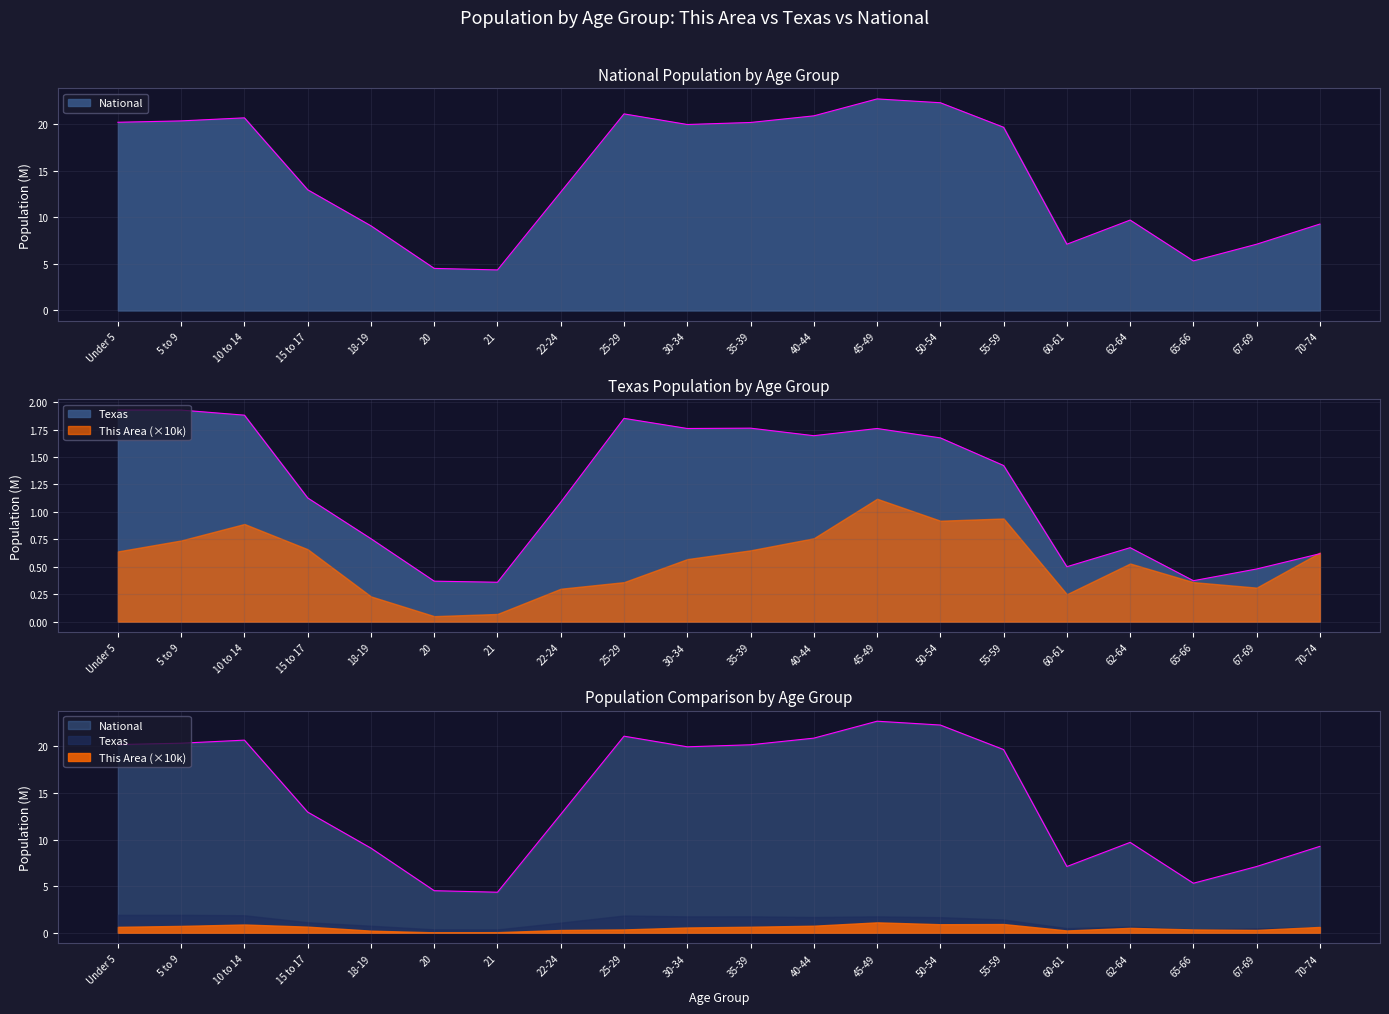

How many lines are shown in the chart?

2